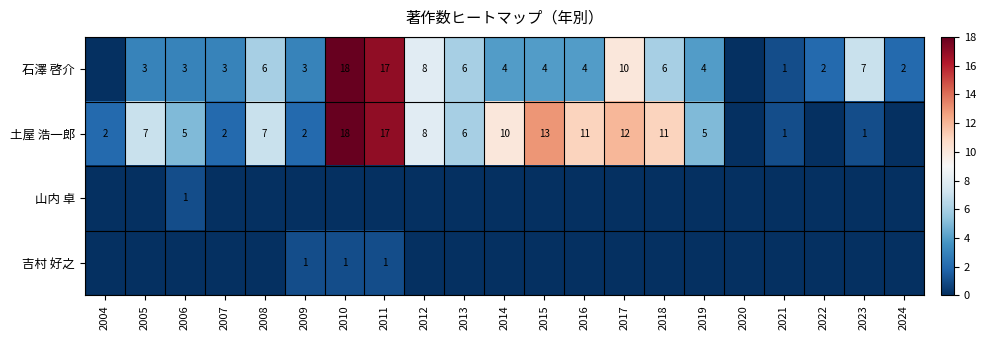

At which category is the sum across all series the highest?

2010